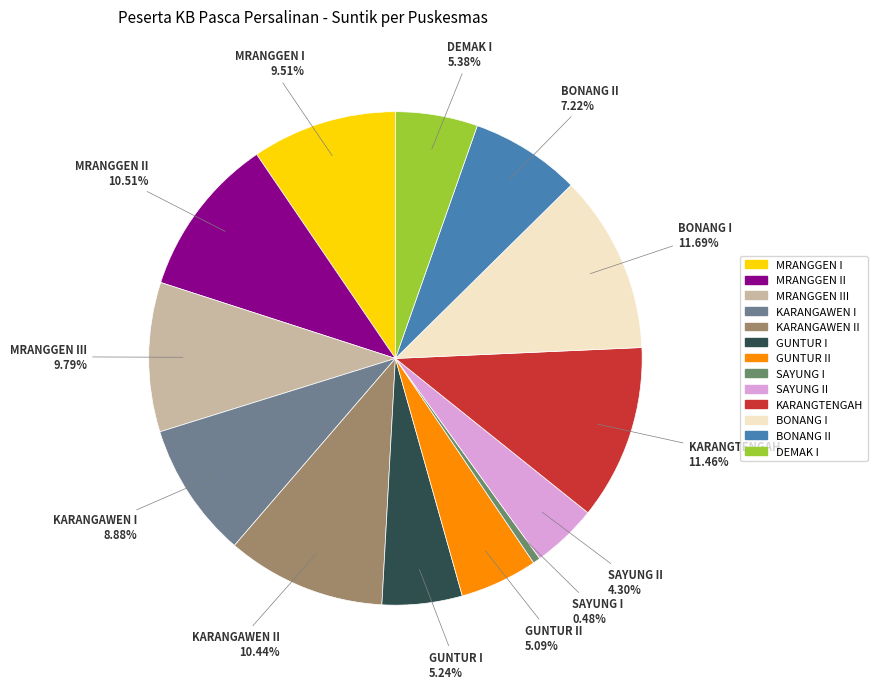

Does any single category account for the majority?

No